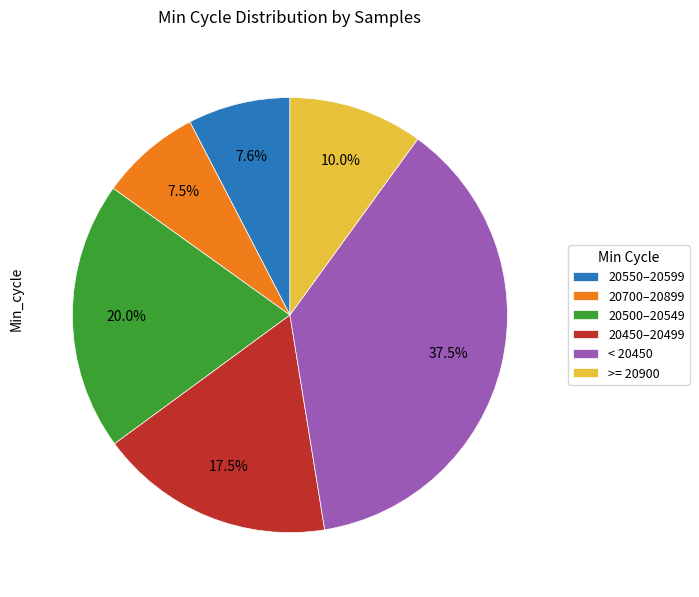

Is 20500–20549 the majority of the pie?

No